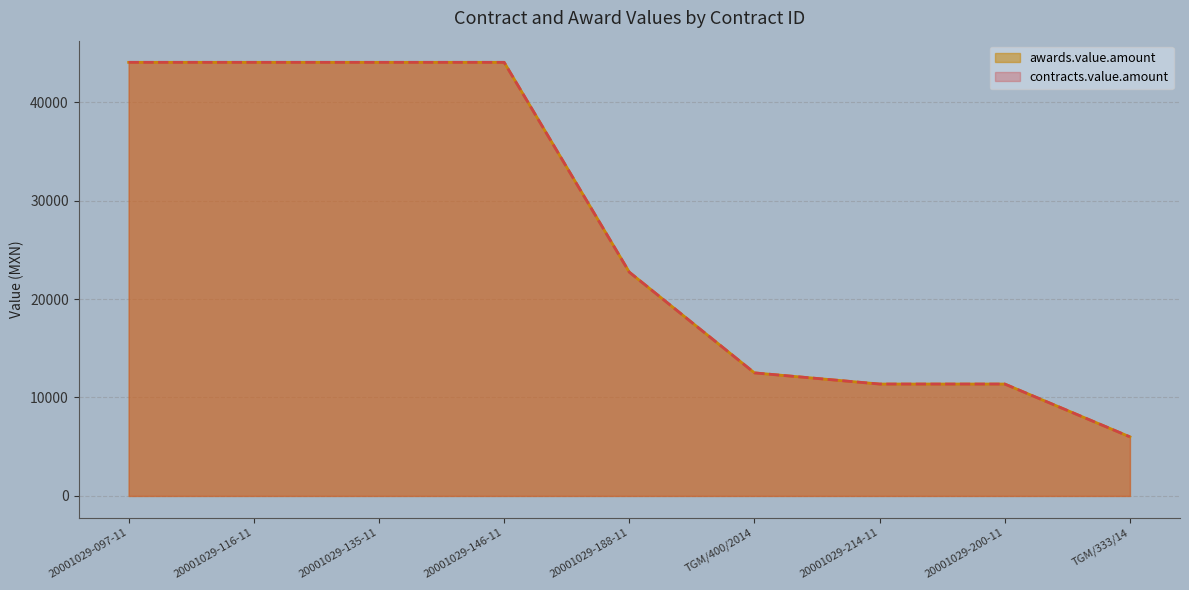

What is the label of the 7th point from the left?

20001029-214-11